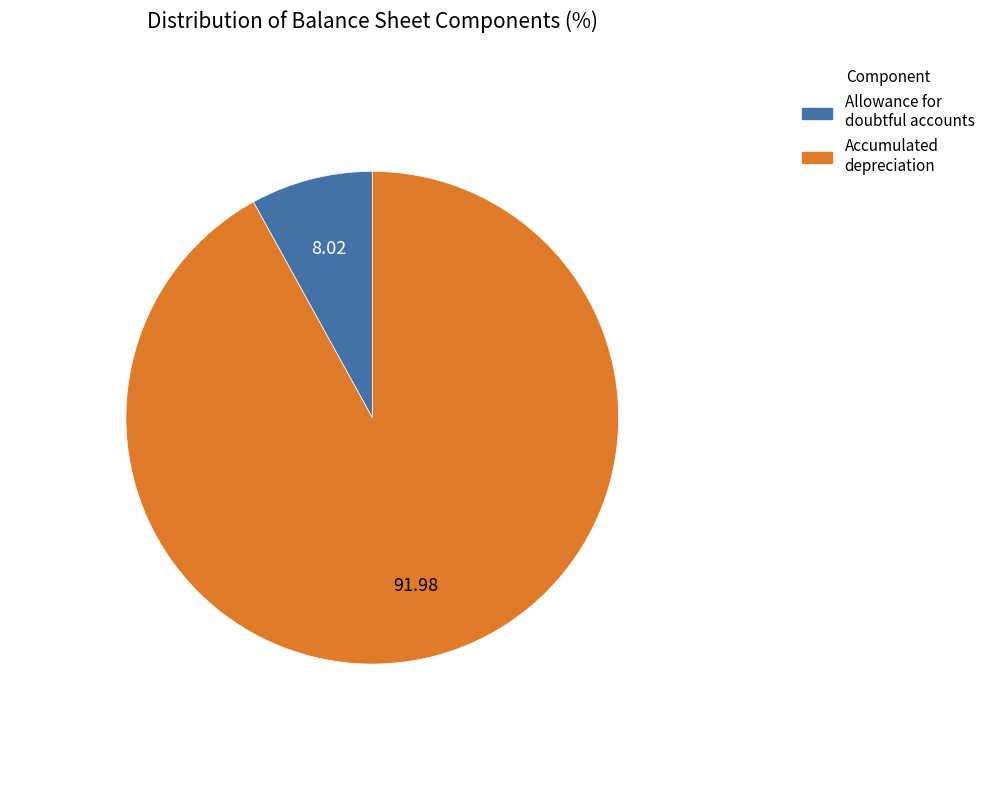

Does any single category account for the majority?

Yes